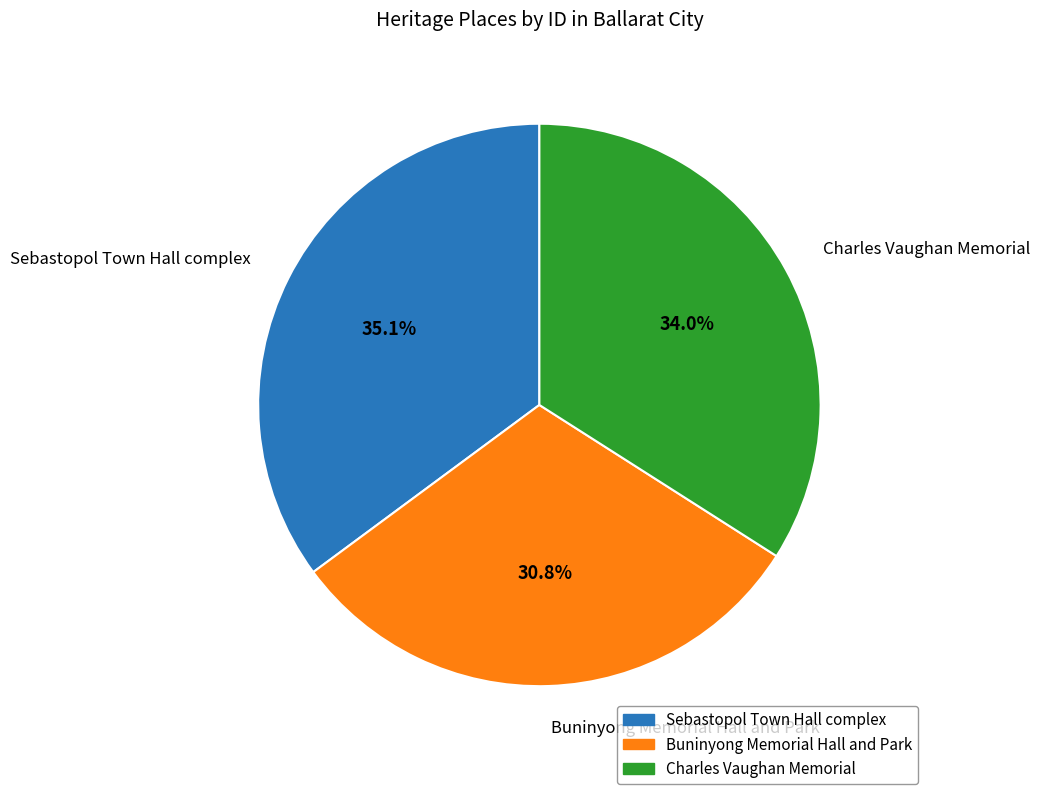

To the nearest percent, what percentage of the pie is Sebastopol Town Hall complex?

35%